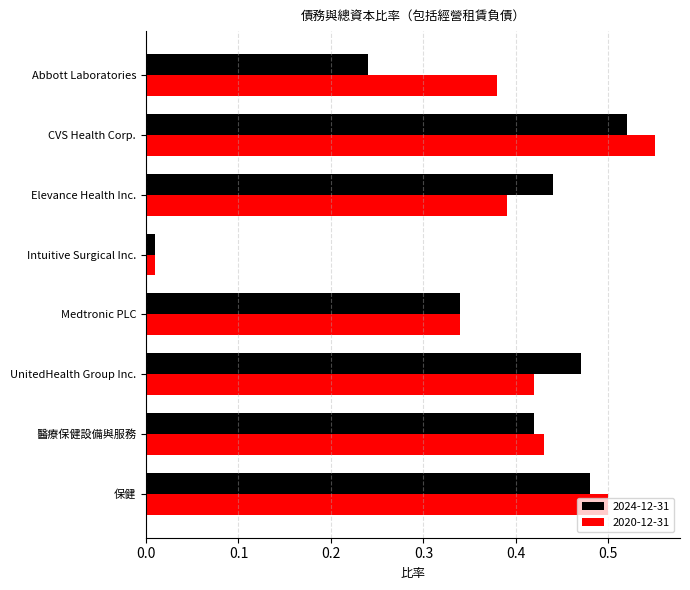

At which label does 2024-12-31 reach its minimum?

Intuitive Surgical Inc.